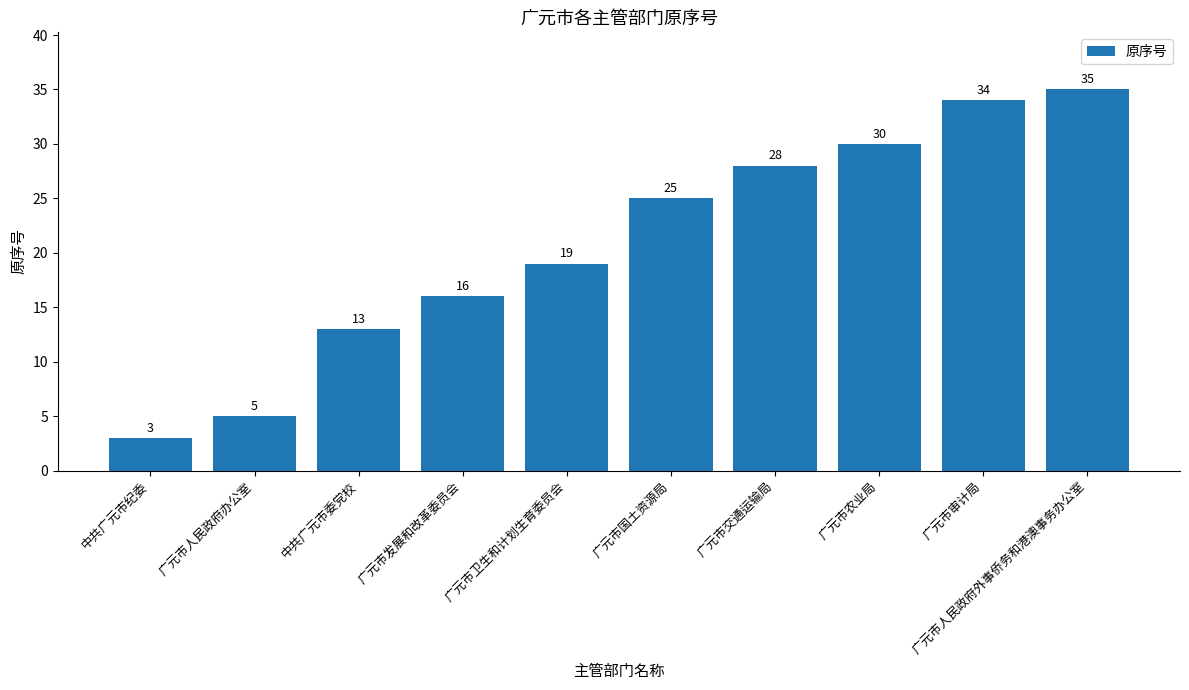

What is the change in value from 广元市交通运输局 to 广元市审计局?

+6